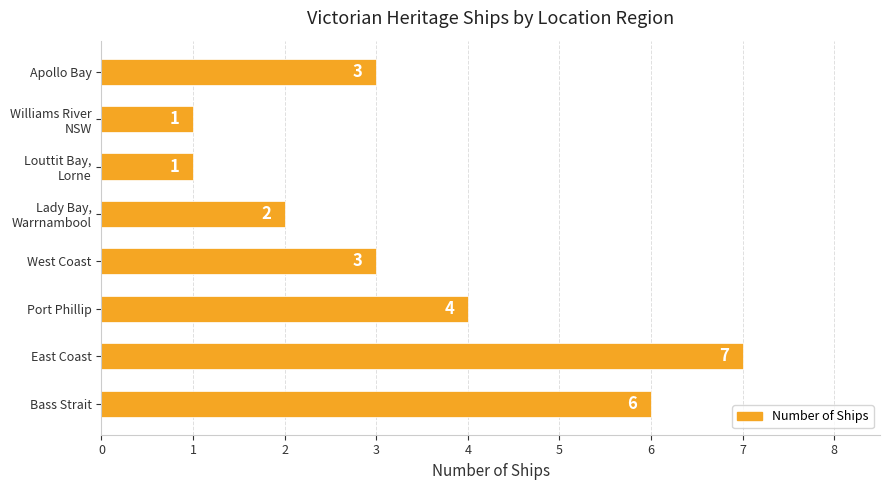

How many values are between 2 and 6?

5